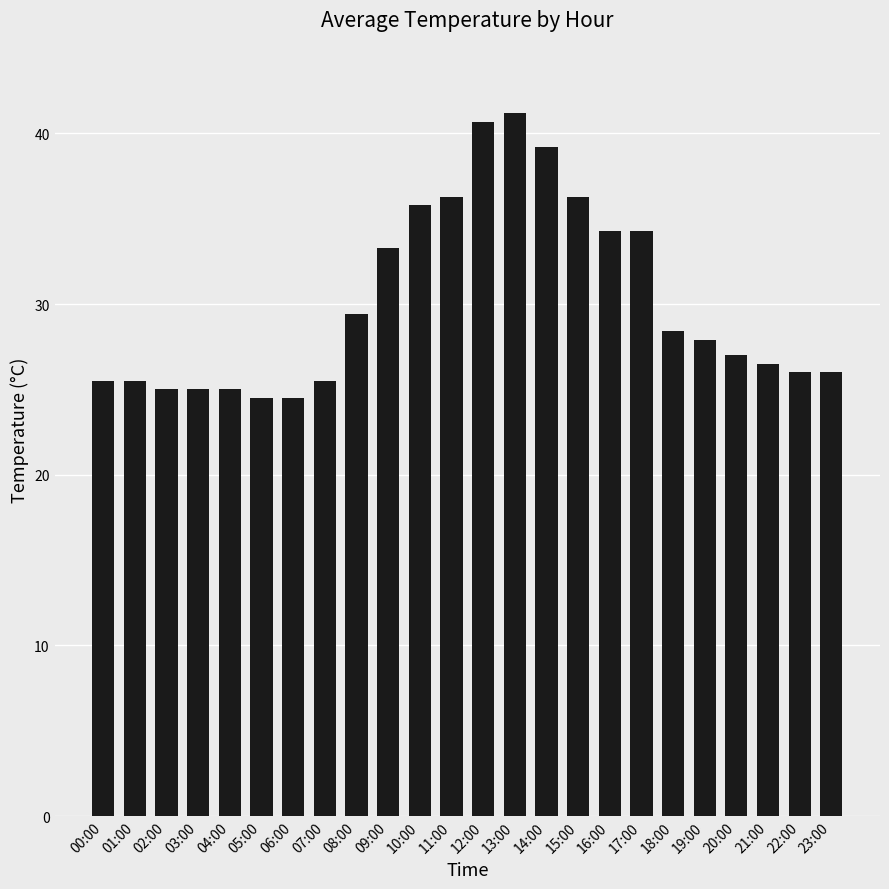

What is the value of the 13th bar from the left?

40.7